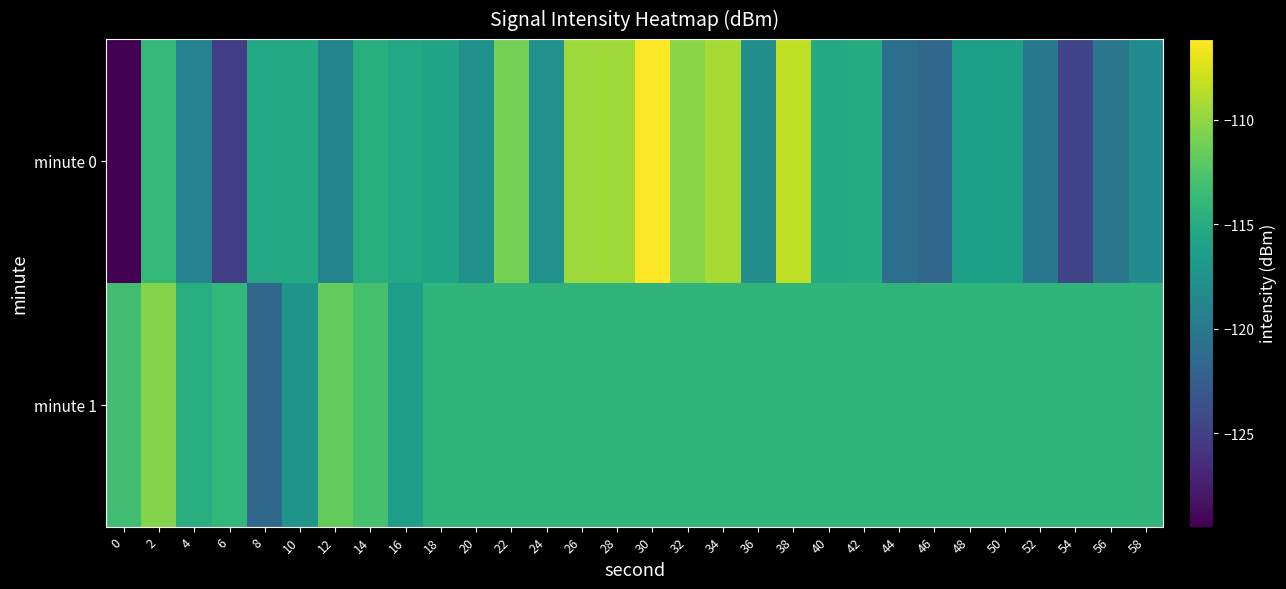

Rank the series by their maximum value, from lowest to highest.

minute 1, minute 0